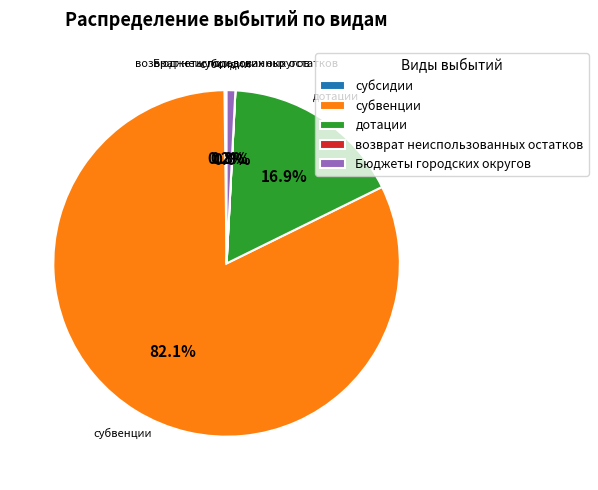

Approximately how many times larger is the value at дотации compared to Бюджеты городских округов?

20.8